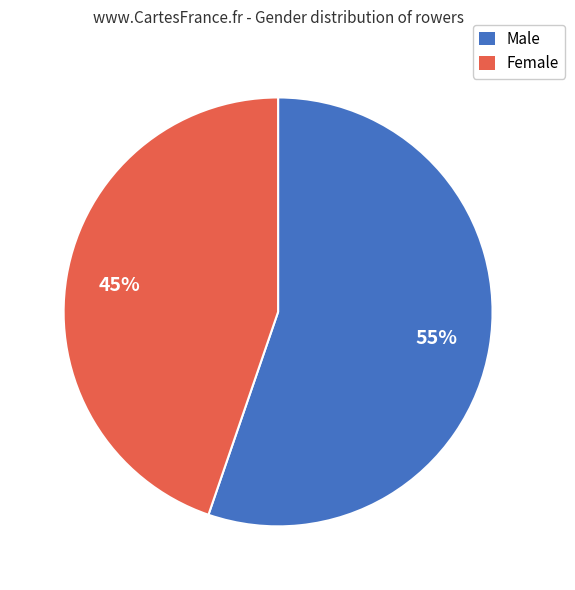

What is the smallest slice in the pie chart?

Female